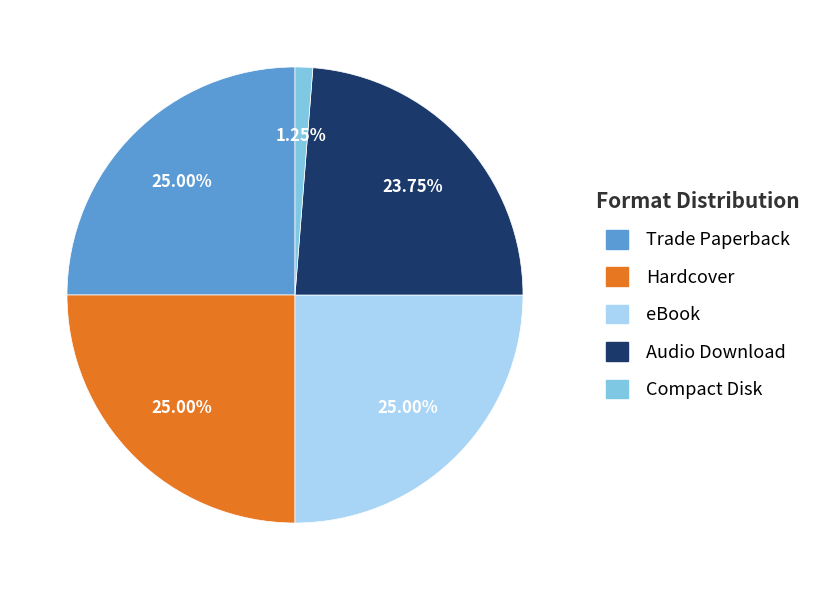

Combined, do eBook and Compact Disk account for over 50%?

No